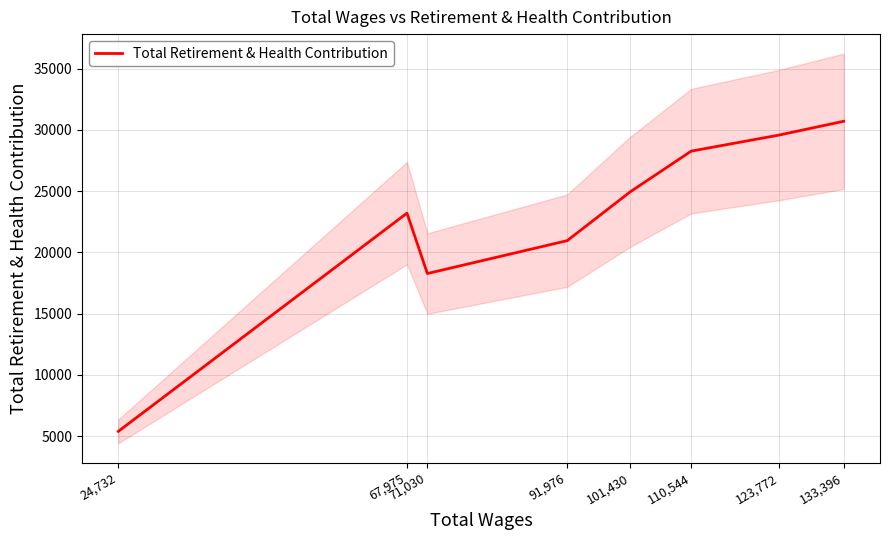

Approximately how many times larger is the value at 101,430 compared to 24,732?

4.6